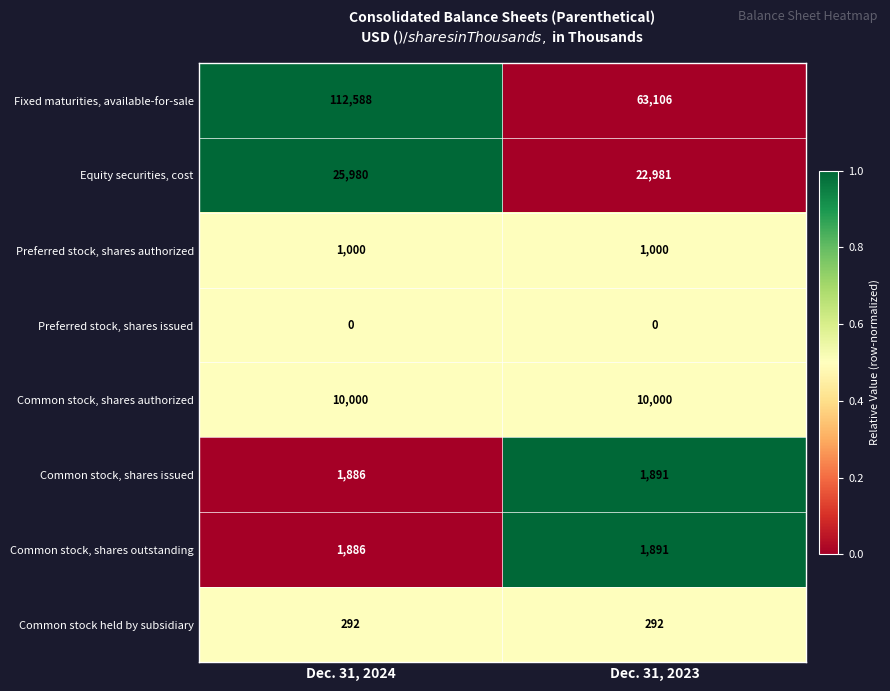

Reading right to left, extract all data points from this chart.

Fixed maturities, available-for-sale: Dec. 31, 2023=63106	Dec. 31, 2024=112588
Equity securities, cost: Dec. 31, 2023=22981	Dec. 31, 2024=25980
Preferred stock, shares authorized: Dec. 31, 2023=1000	Dec. 31, 2024=1000
Preferred stock, shares issued: Dec. 31, 2023=0	Dec. 31, 2024=0
Common stock, shares authorized: Dec. 31, 2023=10000	Dec. 31, 2024=10000
Common stock, shares issued: Dec. 31, 2023=1891	Dec. 31, 2024=1886
Common stock, shares outstanding: Dec. 31, 2023=1891	Dec. 31, 2024=1886
Common stock held by subsidiary: Dec. 31, 2023=292	Dec. 31, 2024=292